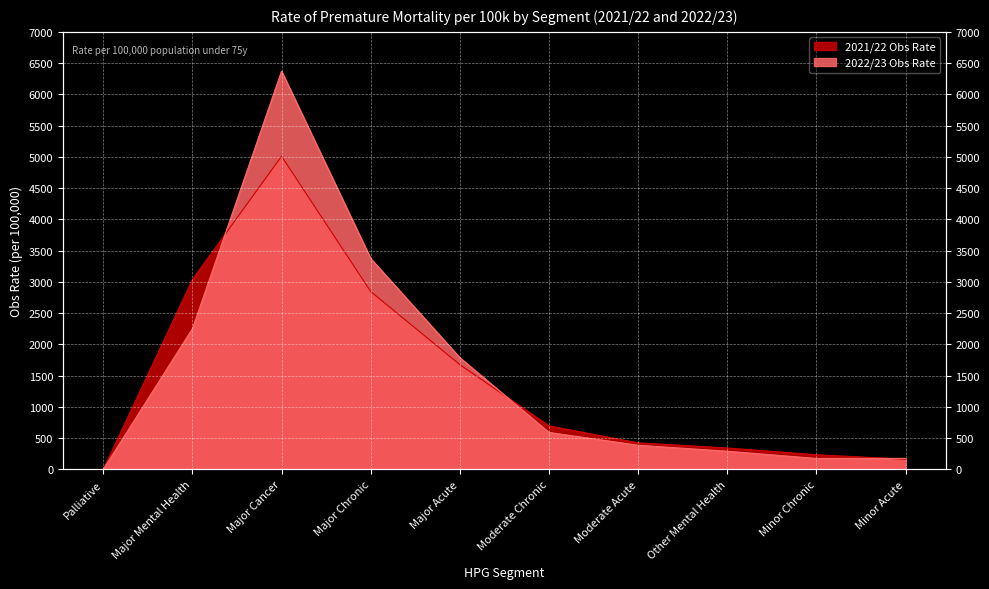

What is the sum of the 2021/22 Obs Rate values at Minor Chronic and Major Cancer?

5244.8